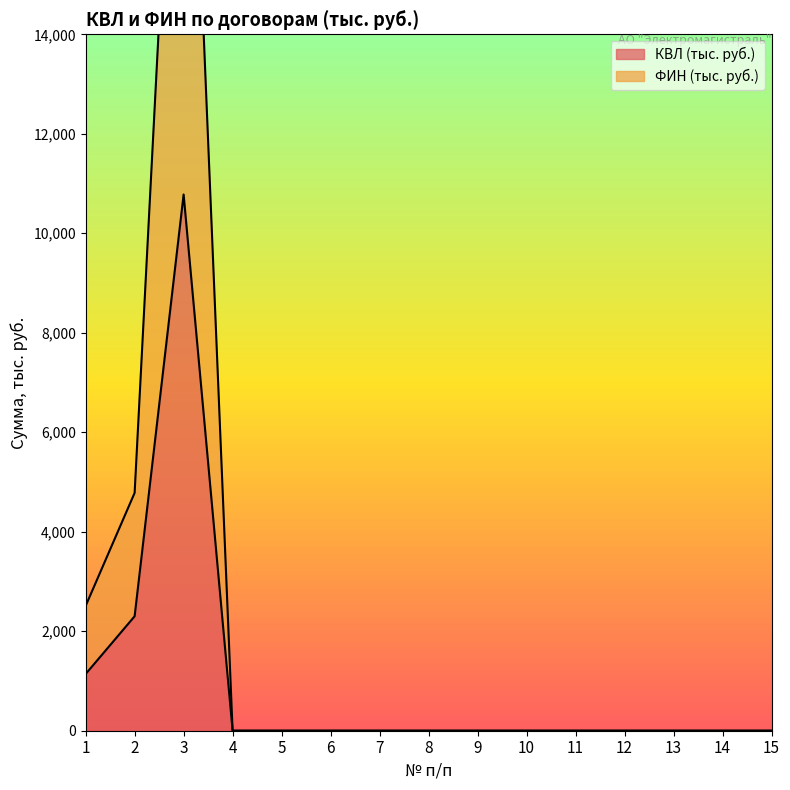

Rank the series at 3 from highest to lowest value.

ФИН (тыс. руб.), КВЛ (тыс. руб.)